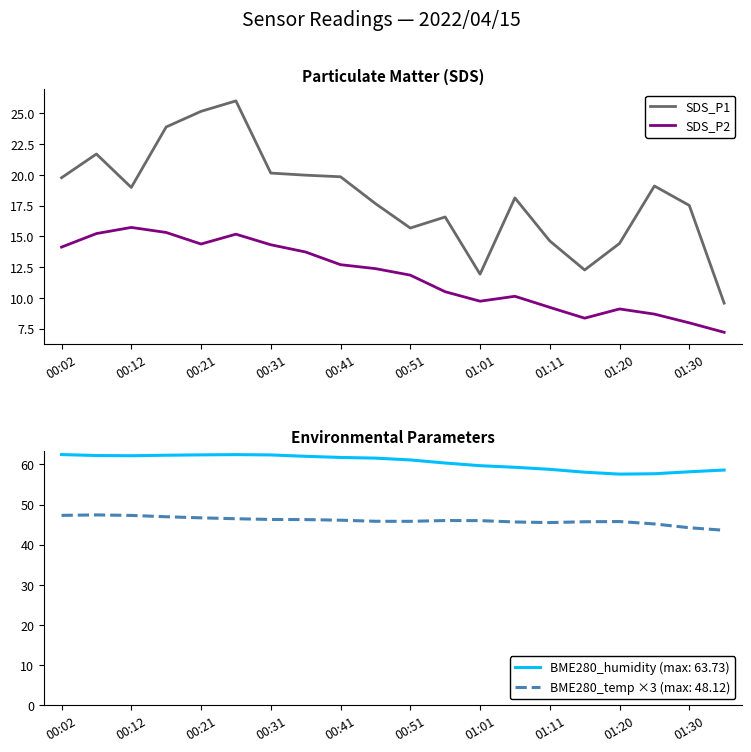

The value of SDS_P2 at 01:20 is 9.1. True or false?

True